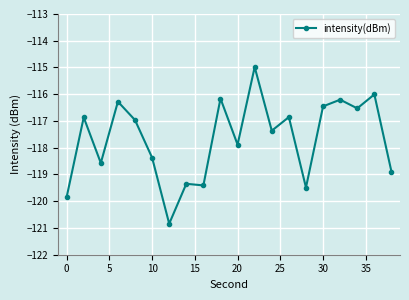

What is the smallest value displayed?

-120.8